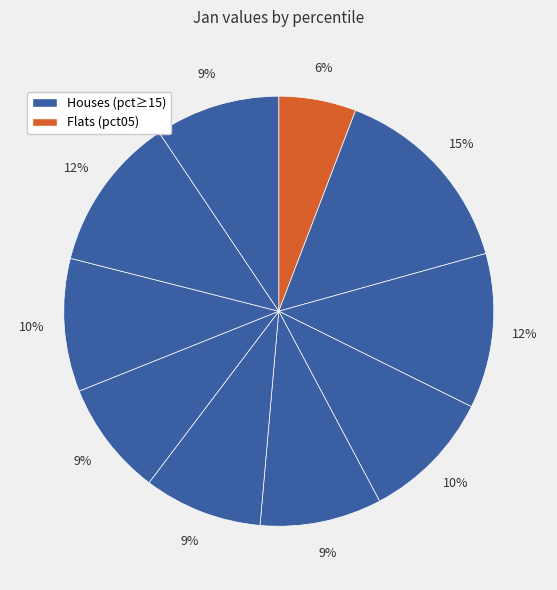

How many segments does this pie chart have?

10